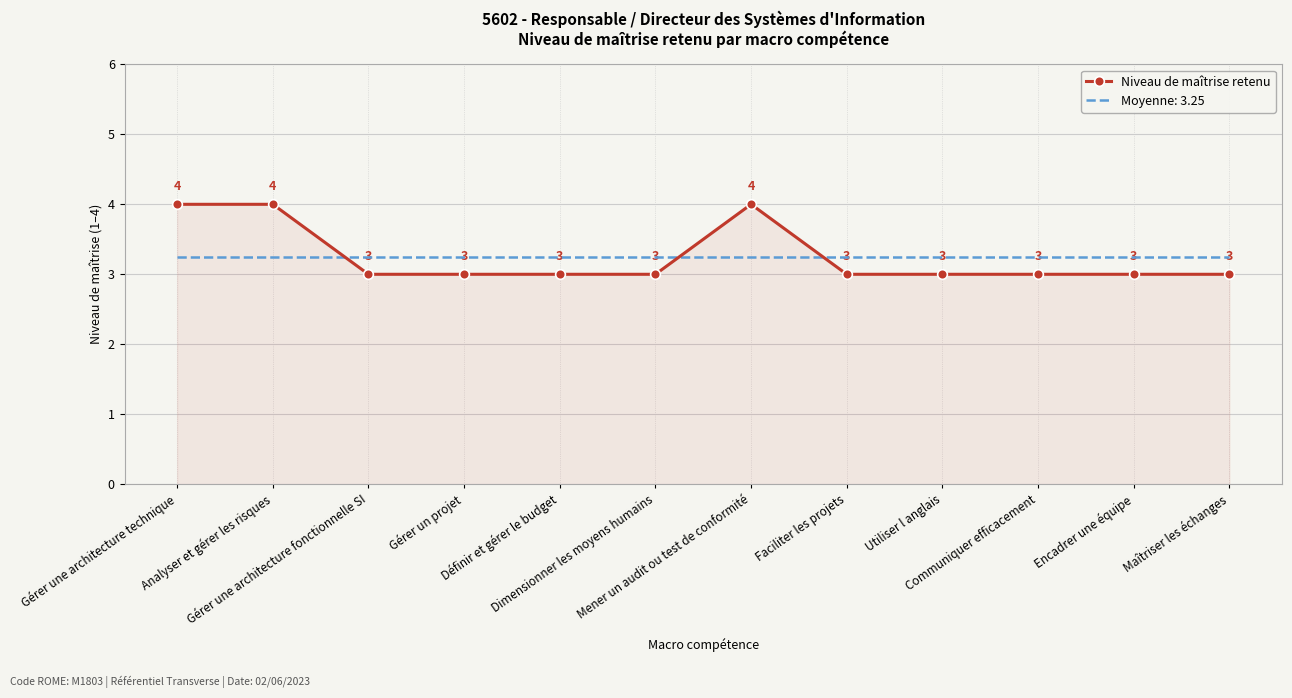

Rank the series by their maximum value, from lowest to highest.

Moyenne: 3.25, Niveau de maîtrise retenu